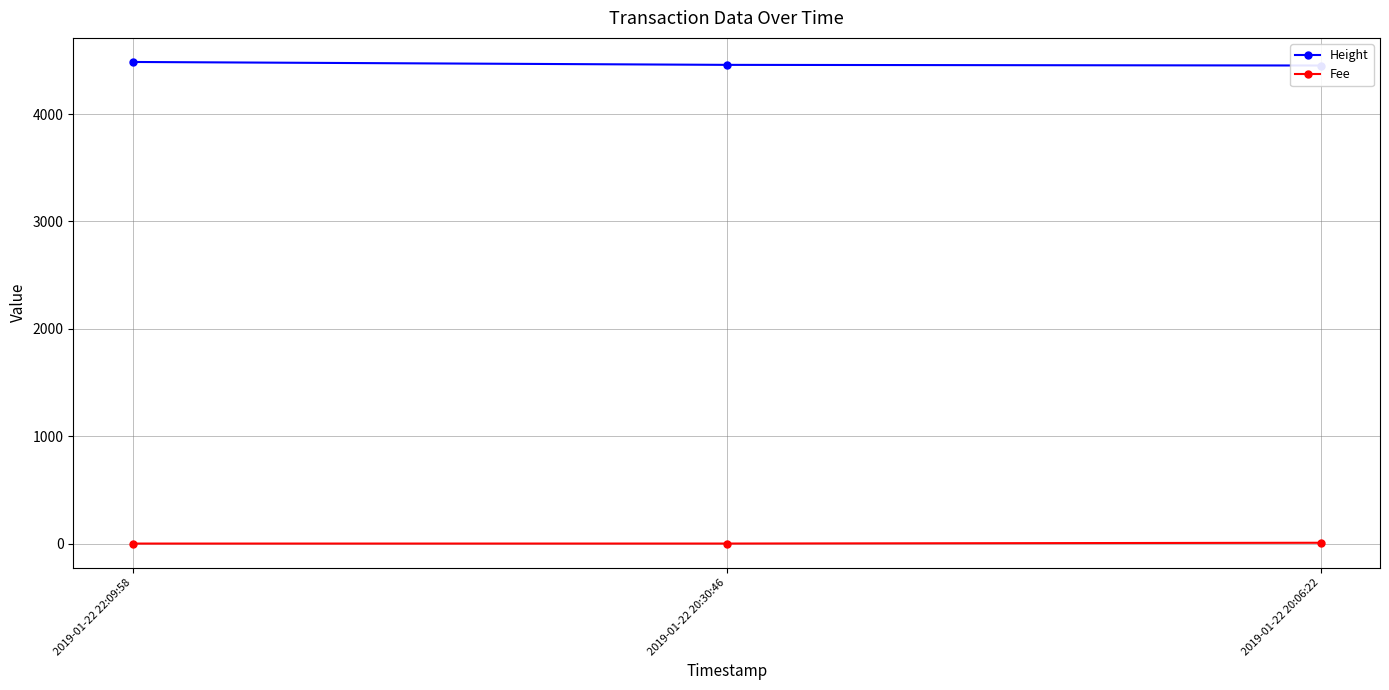

Rank the categories by Fee value from highest to lowest.

2019-01-22 20:06:22, 2019-01-22 20:30:46, 2019-01-22 22:09:58